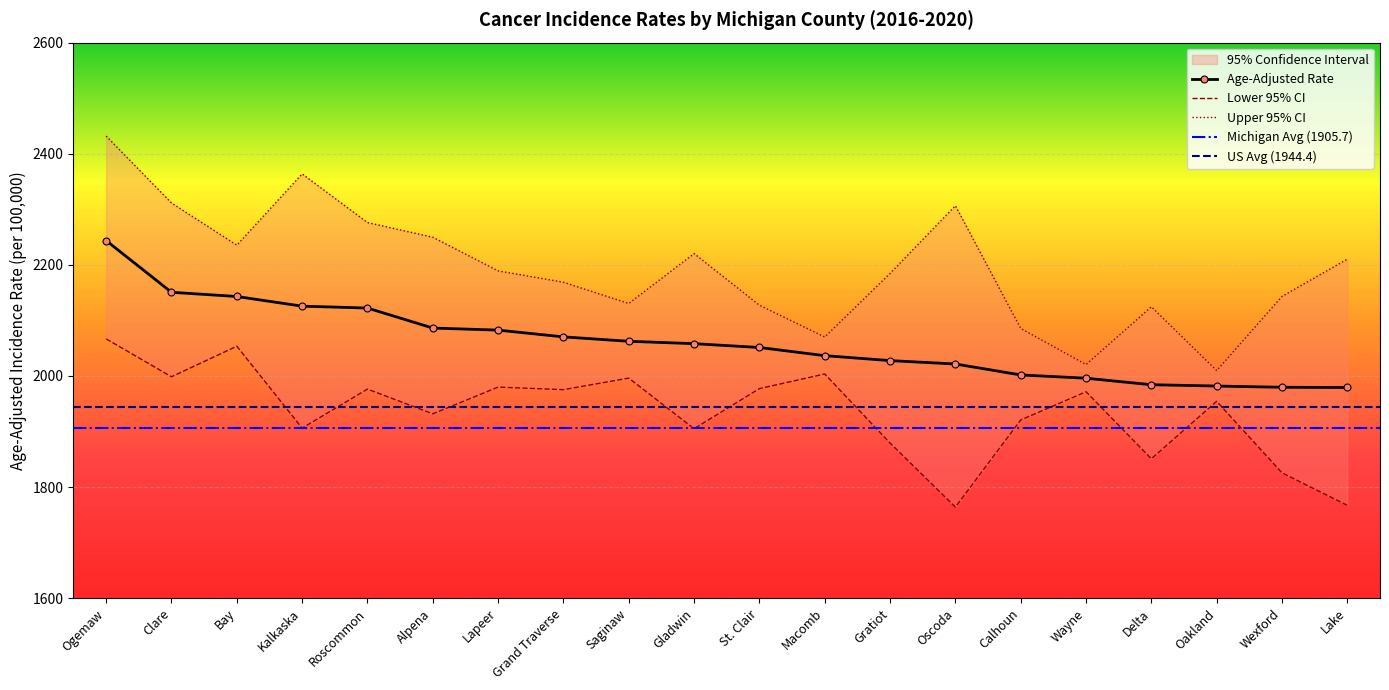

What is the approximate value of Age-Adjusted Rate at Lake?

1979.2